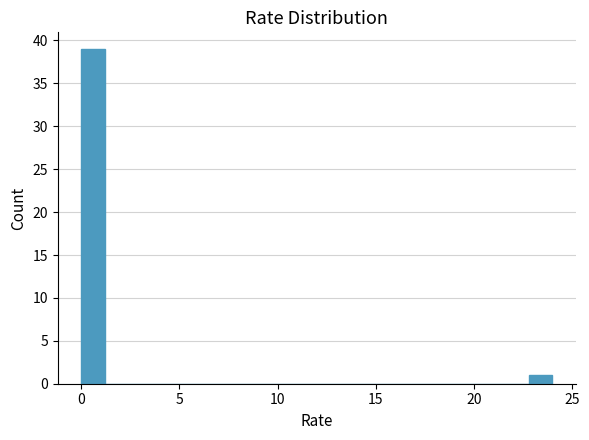

Around what value on the x-axis is the tallest bar? Give the approximate position of its centre, as read against the axis.

0.5